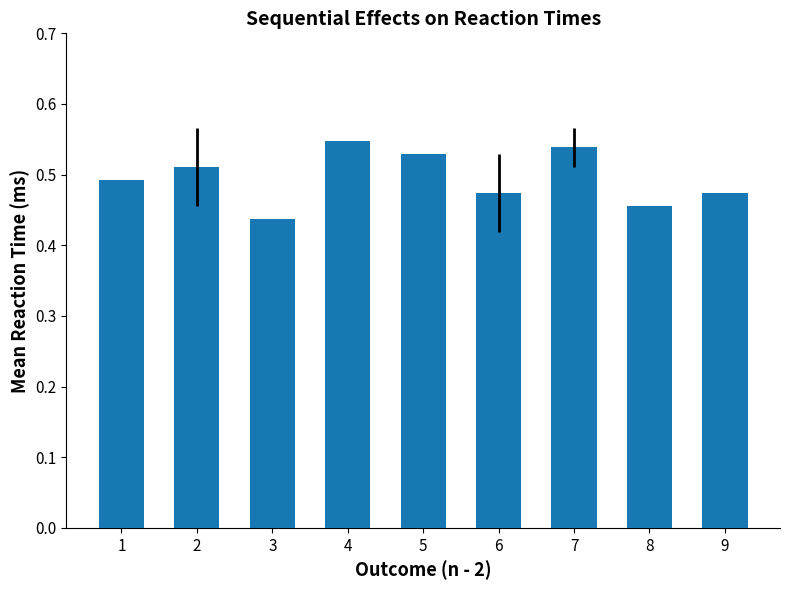

What is the sum of the values at 8 and 6?

0.9